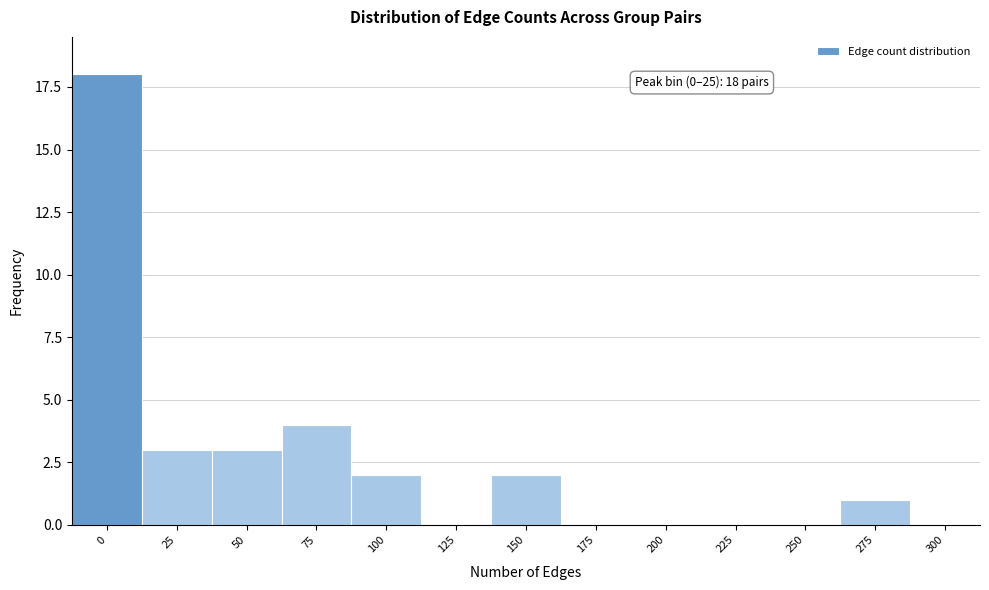

Reading left to right, what are all the values shown in this chart?

0=18	25=3	50=3	75=4	100=2	125=0	150=2	175=0	200=0	225=0	250=0	275=1	300=0